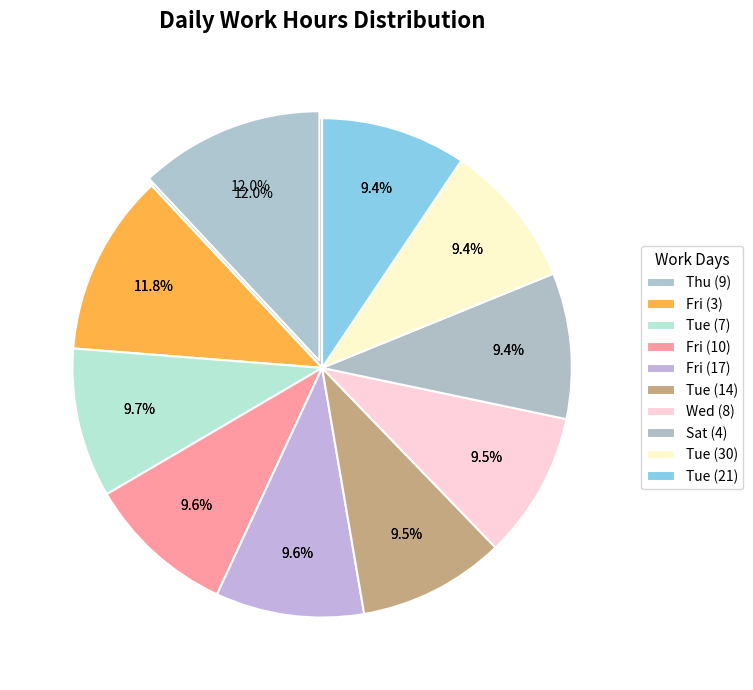

Is Mon (20) the majority of the pie?

No